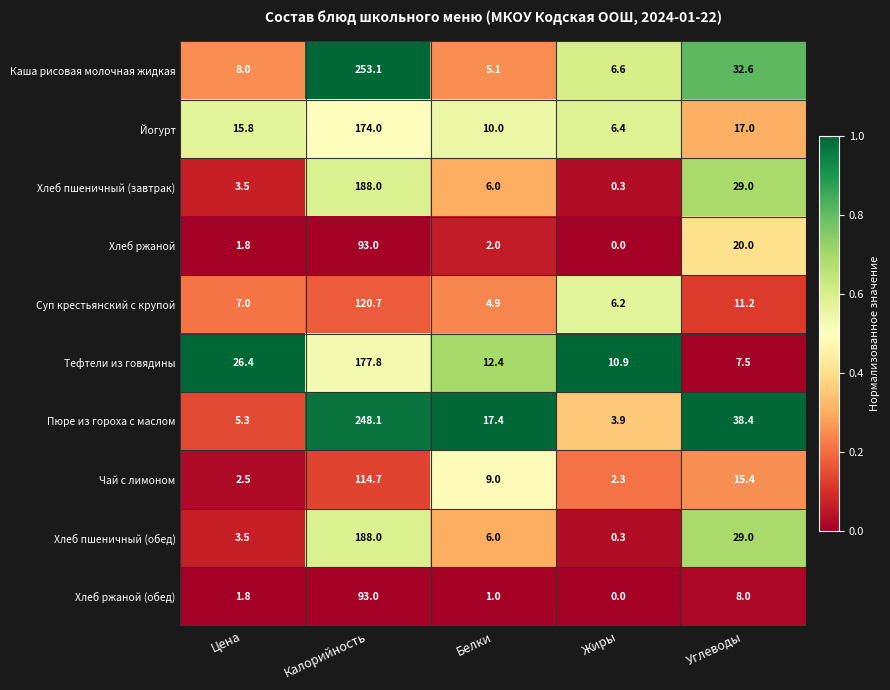

What is the difference between the highest and lowest values at Калорийность?

160.1